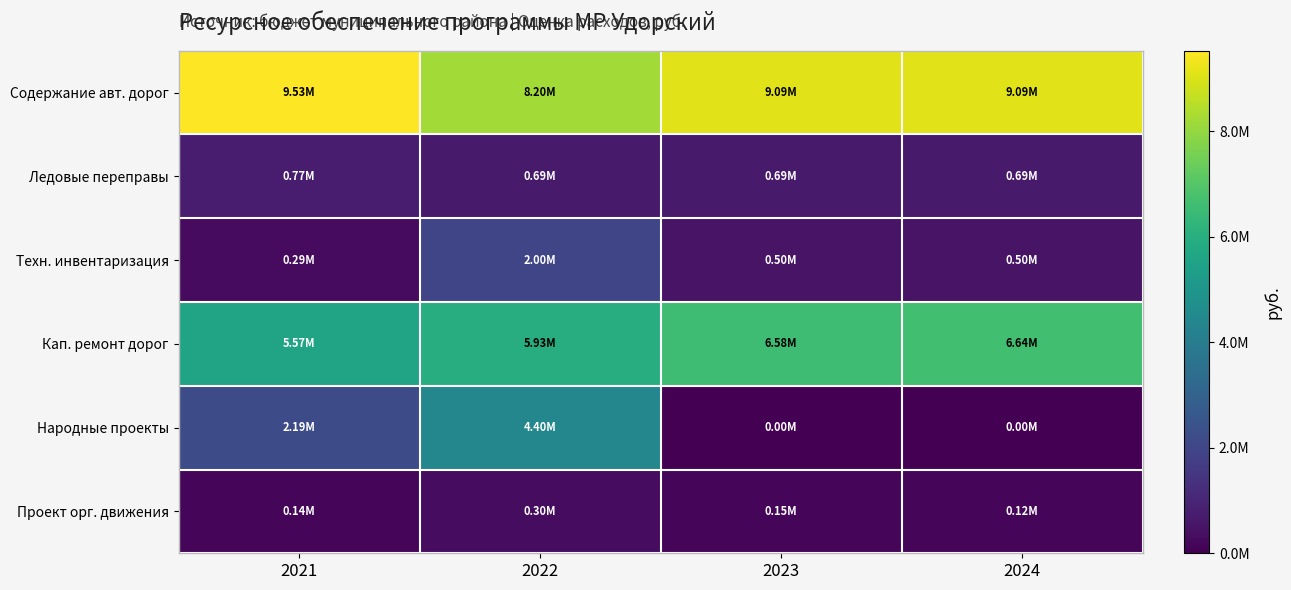

Reading left to right, transcribe all the data shown in this chart.

Содержание авт. дорог: 2021=9525086.7	2022=8201949.5	2023=9091650.0	2024=9091650.0
Ледовые переправы: 2021=766105.3	2022=694526.3	2023=694550.0	2024=694550.0
Техн. инвентаризация: 2021=291000.0	2022=1996972.0	2023=500000.0	2024=500000.0
Кап. ремонт дорог: 2021=5571593.1	2022=5934312.1	2023=6578620.0	2024=6644230.0
Народные проекты: 2021=2193100.0	2022=4396691.6	2023=0.0	2024=0.0
Проект орг. движения: 2021=139422.2	2022=300000.0	2023=150000.0	2024=120000.0